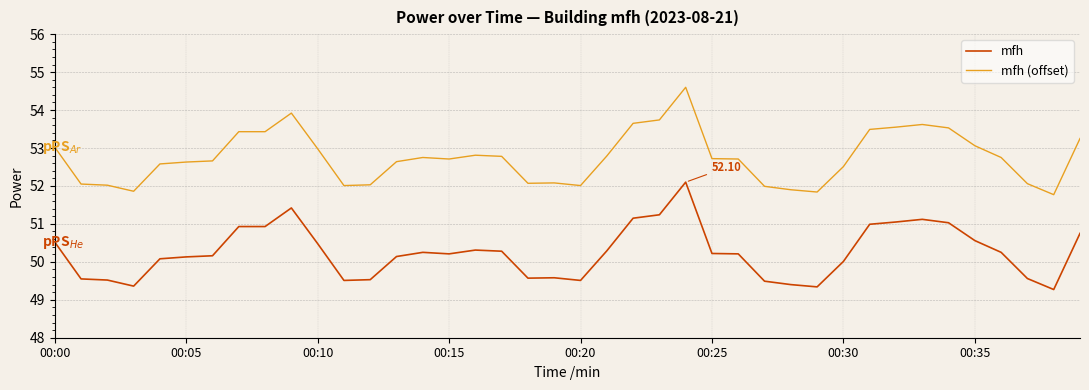

What is the difference between the maximum and minimum values in the mfh (offset) series?

2.8